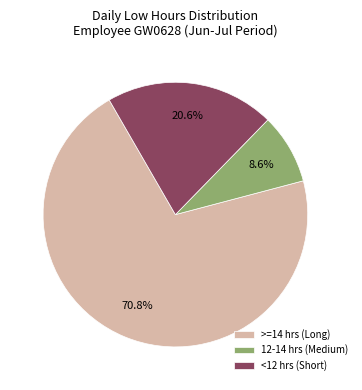

How much of the chart is everything except >=14 hrs (Long)?

29.2%